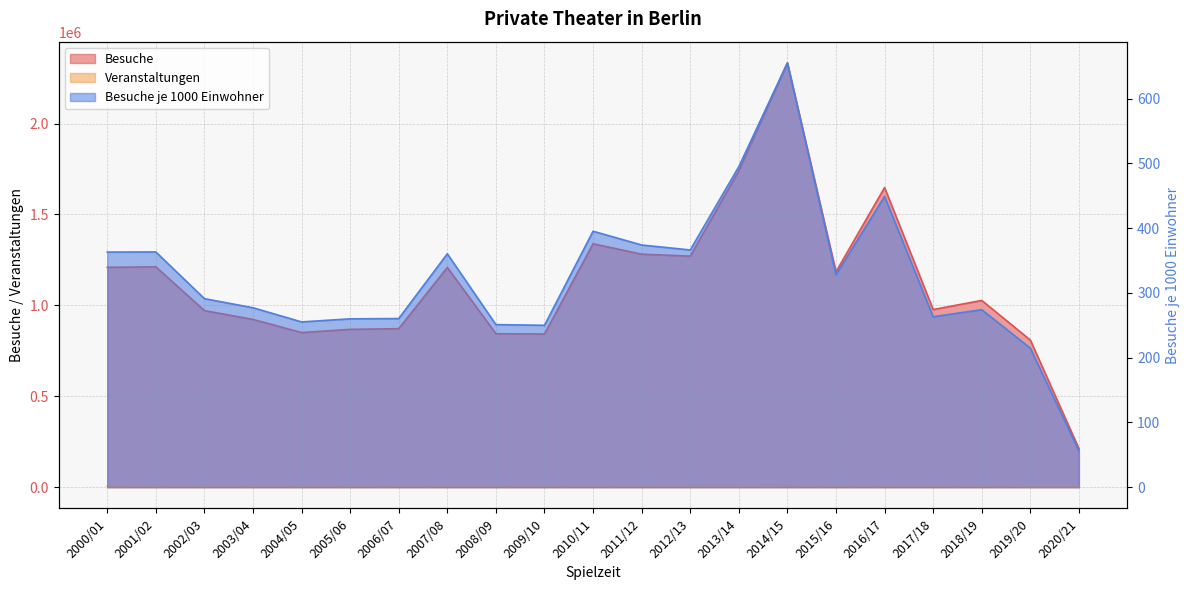

Reading left to right, list all the values displayed in this chart.

Besuche: 2000/01=1209275.0	2001/02=1212183.0	2002/03=971196.0	2003/04=922680.0	2004/05=850482.0	2005/06=868036.0	2006/07=871978.0	2007/08=1208655.0	2008/09=844078.0	2009/10=842341.0	2010/11=1338815.0	2011/12=1281569.0	2012/13=1270808.0	2013/14=1740875.0	2014/15=2333784.0	2015/16=1184822.0	2016/17=1647850.0	2017/18=976989.0	2018/19=1027228.0	2019/20=809271.0	2020/21=212303.0
Veranstaltungen: 2000/01=5071.0	2001/02=4925.0	2002/03=5142.0	2003/04=5390.0	2004/05=5293.0	2005/06=5182.0	2006/07=5180.0	2007/08=5023.0	2008/09=5223.0	2009/10=5108.0	2010/11=5131.0	2011/12=5163.0	2012/13=7908.0	2013/14=7617.0	2014/15=7659.0	2015/16=5887.0	2016/17=6714.0	2017/18=5455.0	2018/19=5580.0	2019/20=4311.0	2020/21=1463.0
Besuche je 1000 Einwohner: 2000/01=363.0	2001/02=363.2	2002/03=291.1	2003/04=277.1	2004/05=255.2	2005/06=259.9	2006/07=260.4	2007/08=360.4	2008/09=251.0	2009/10=250.0	2010/11=395.2	2011/12=373.9	2012/13=366.3	2013/14=494.9	2014/15=655.2	2015/16=328.2	2016/17=448.9	2017/18=263.2	2018/19=274.1	2019/20=214.7	2020/21=56.3